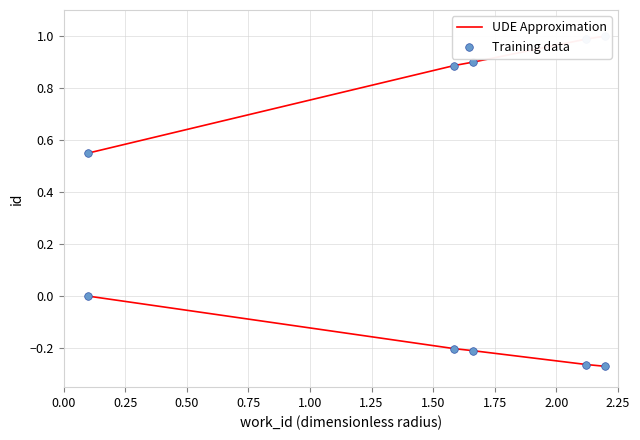

Which series has the widest spread of Y values?

UDE Approximation